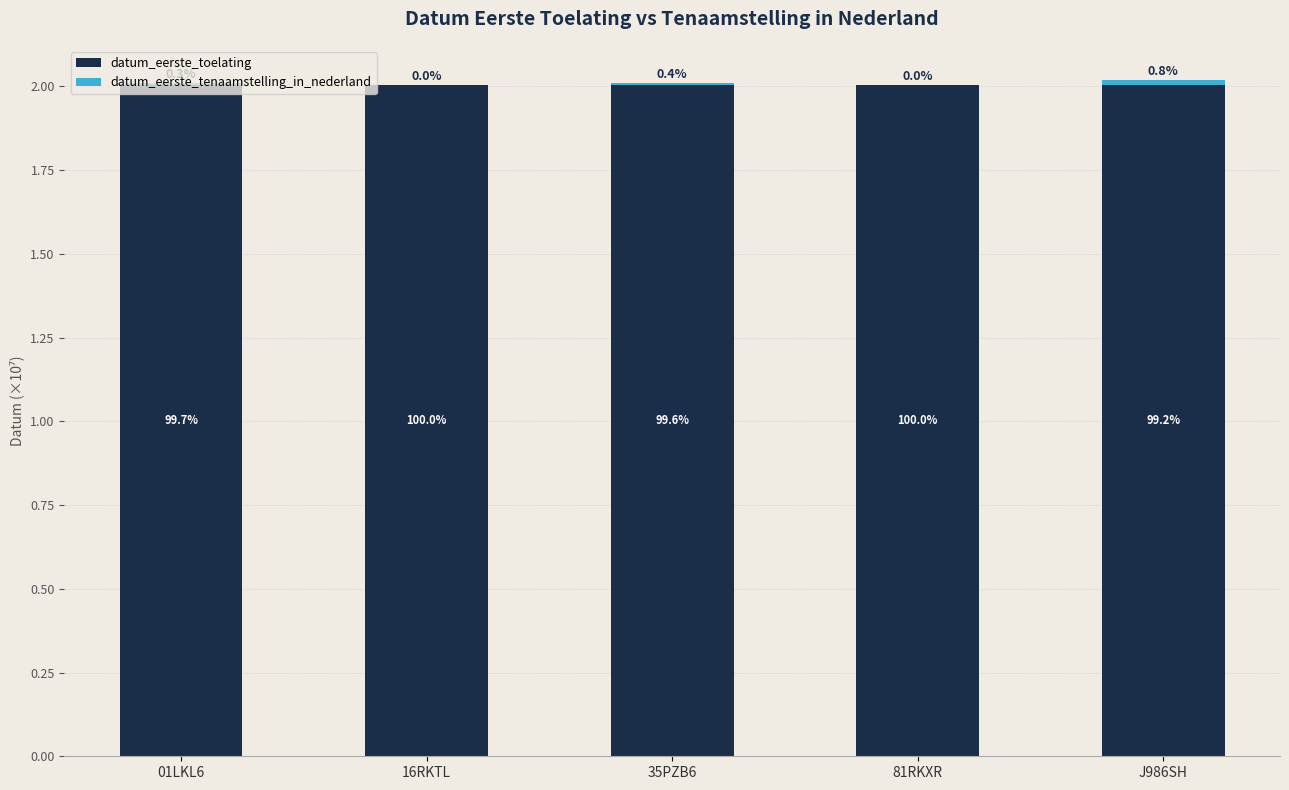

Rank the categories by datum_eerste_tenaamstelling_in_nederland value from lowest to highest.

16RKTL, 81RKXR, 01LKL6, 35PZB6, J986SH